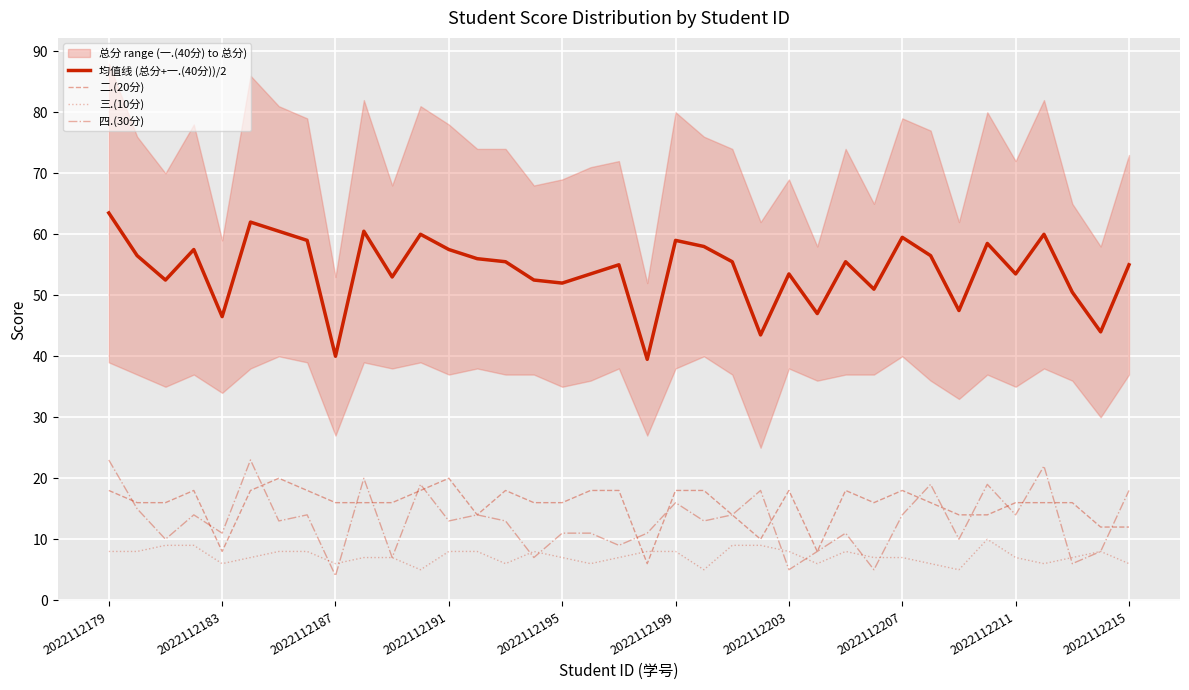

Read the 均值线 (总分+一.(40分))/2 value at 18.

55.0